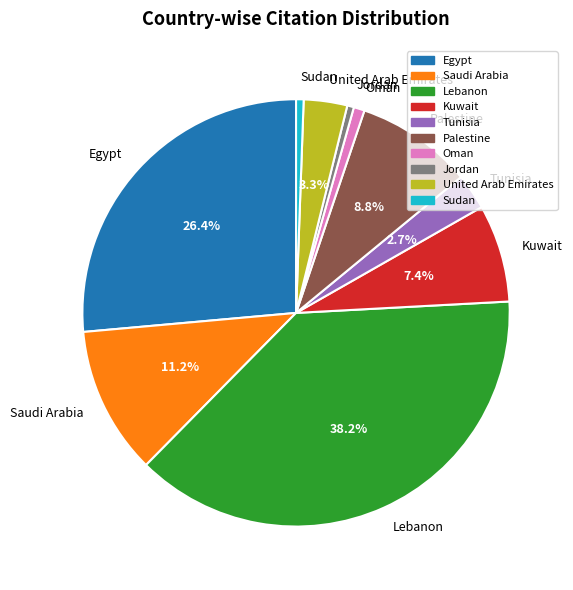

What percentage is the Palestine slice, to the nearest percent?

9%